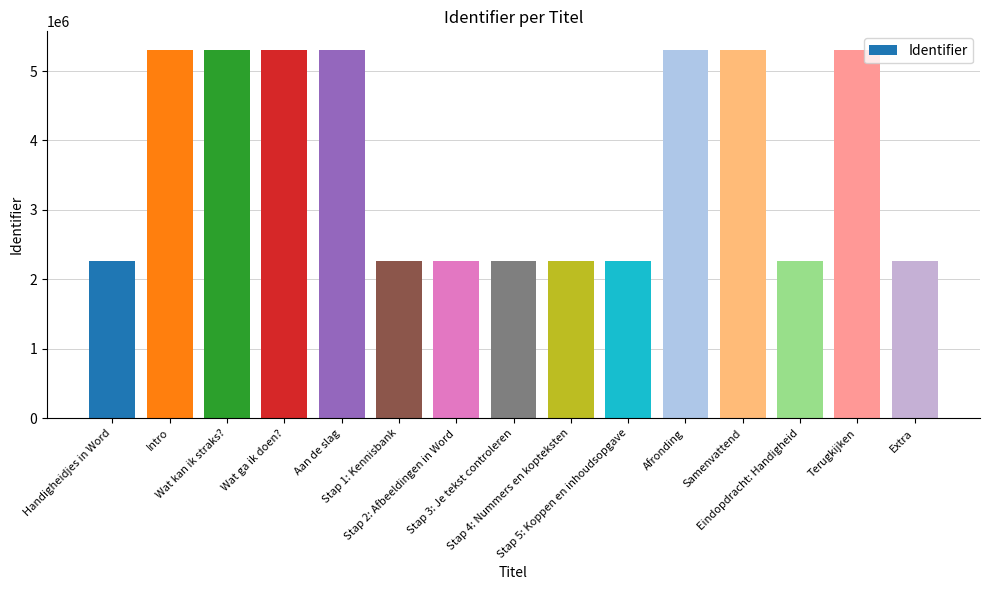

Where does the data first go above 2256983?

Intro